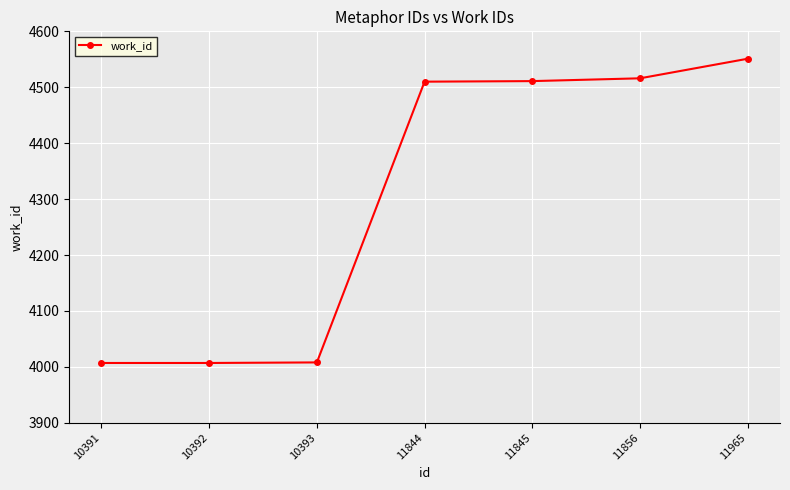

What is the maximum value shown in the chart?

4551